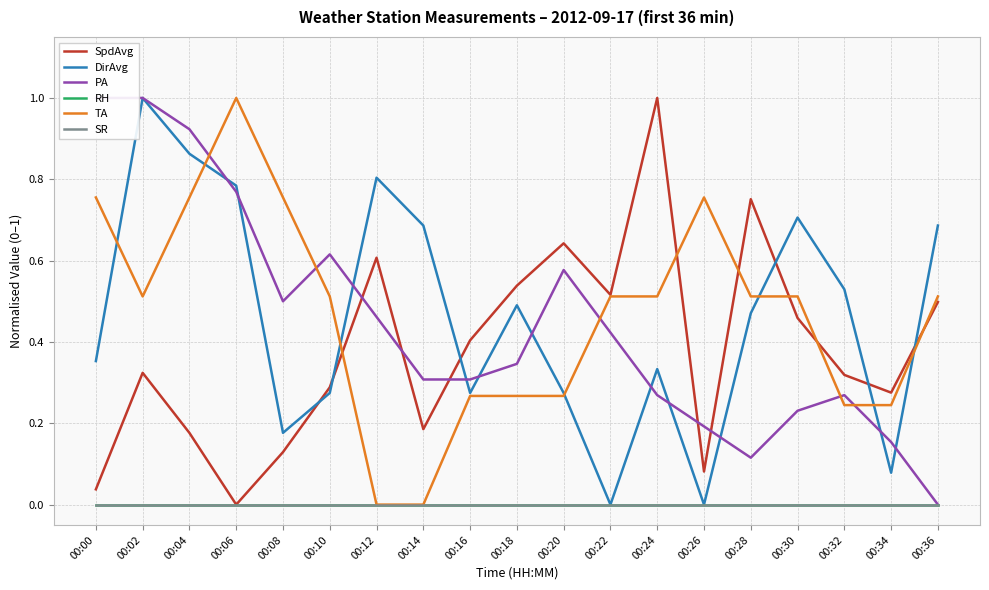

The value of TA at 00:24 is 0.5. True or false?

True